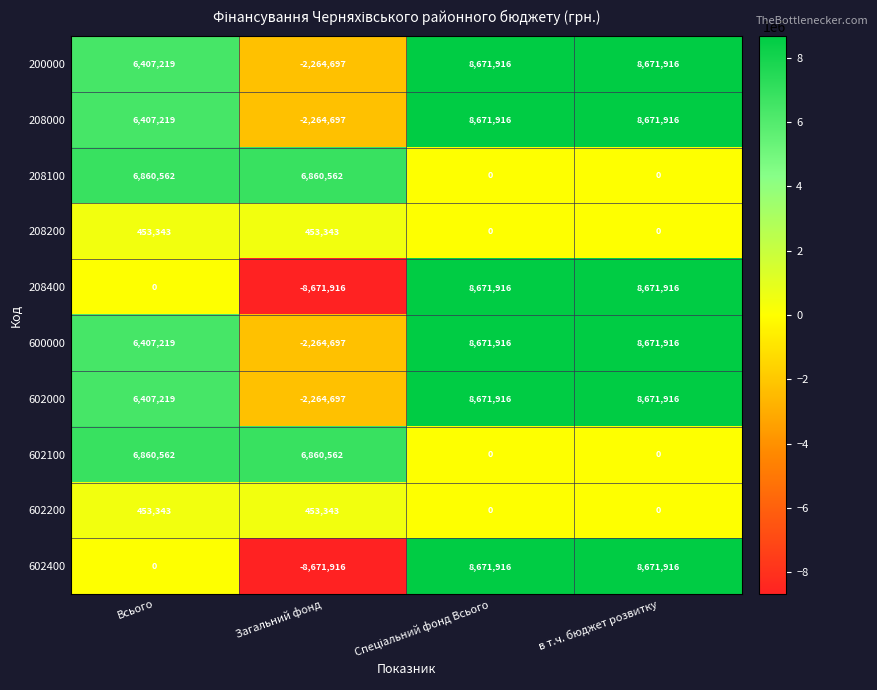

What is the average value of the 602100 series?

3430281